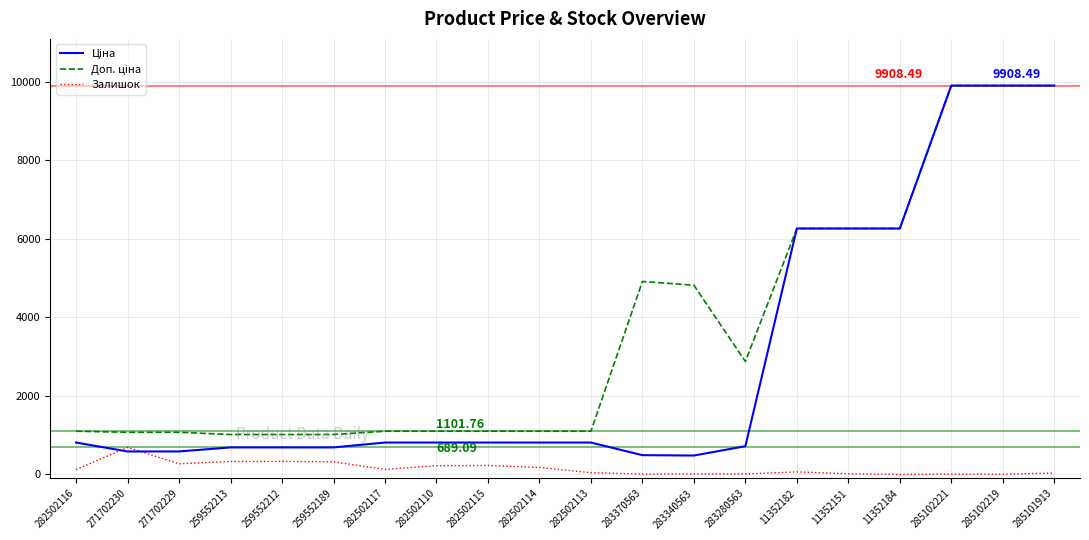

What is the spread (max minus min) of values at 282502110?

878.8